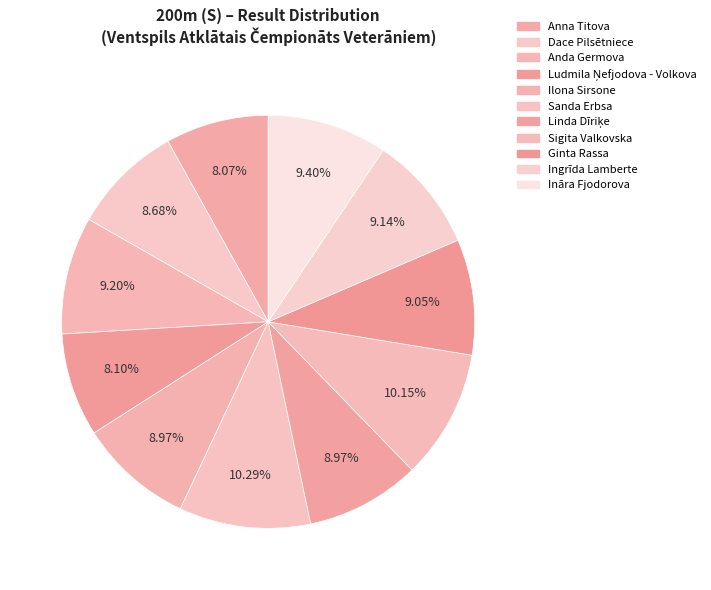

Is it true that Dace Pilsētniece is 1% of the pie?

False